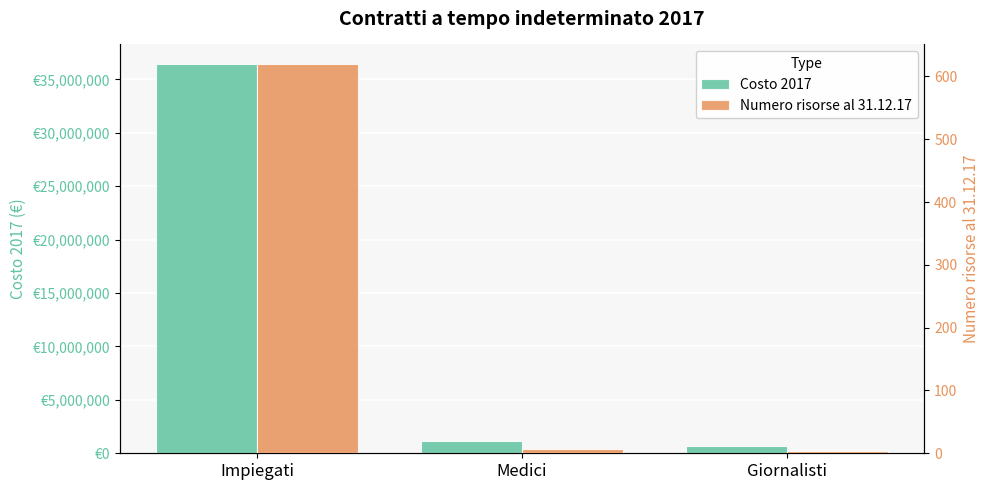

What is the lowest value of the Costo 2017 series?

724480.7